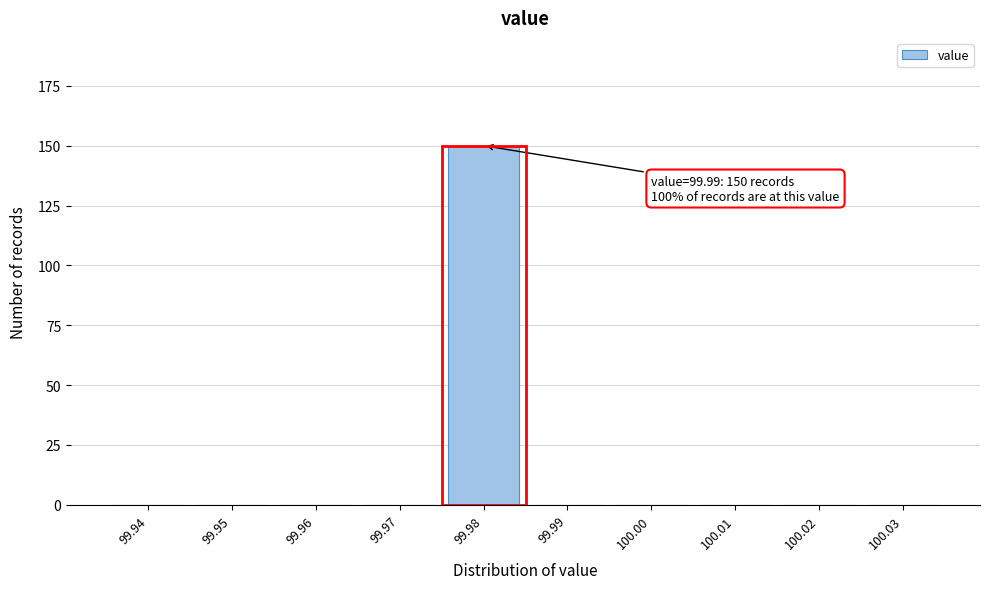

Reading left to right, what are all the values shown in this chart?

99.94=0	99.95=0	99.96=0	99.97=0	99.98=150	99.99=0	100.00=0	100.01=0	100.02=0	100.03=0